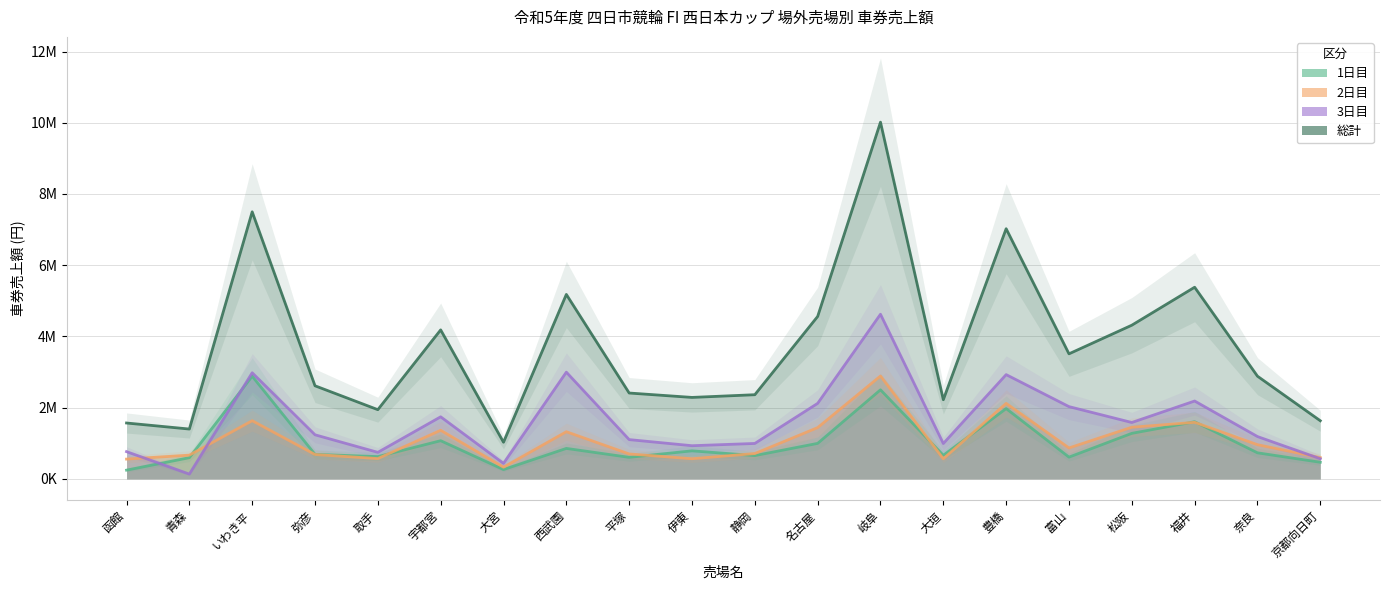

What is the value of the 1日目 point at the 2nd from the left?

596400